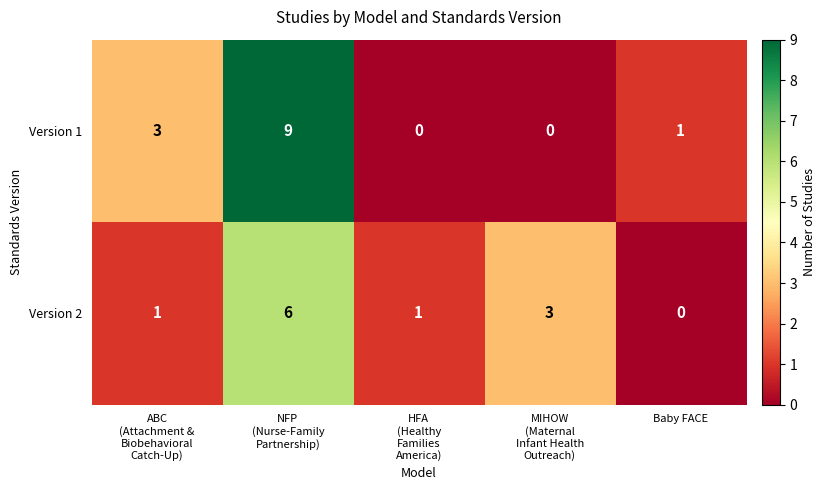

Reading left to right, extract all data points from this chart.

Version 1: 3	9	0	0	1
Version 2: 1	6	1	3	0